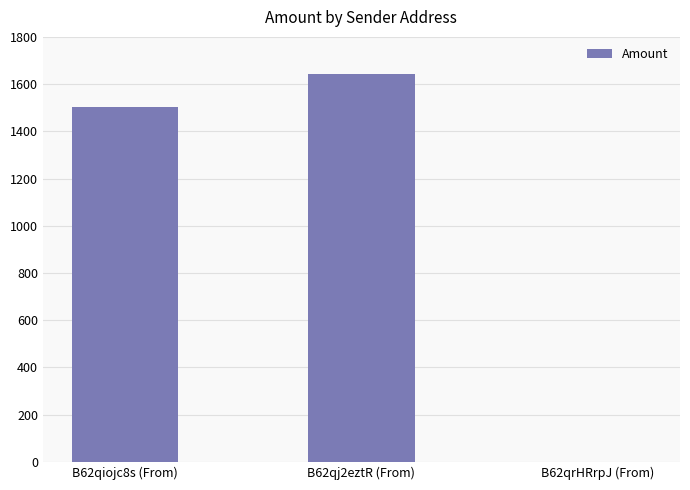

Which label corresponds to the largest value in the chart?

B62qj2eztR (From)